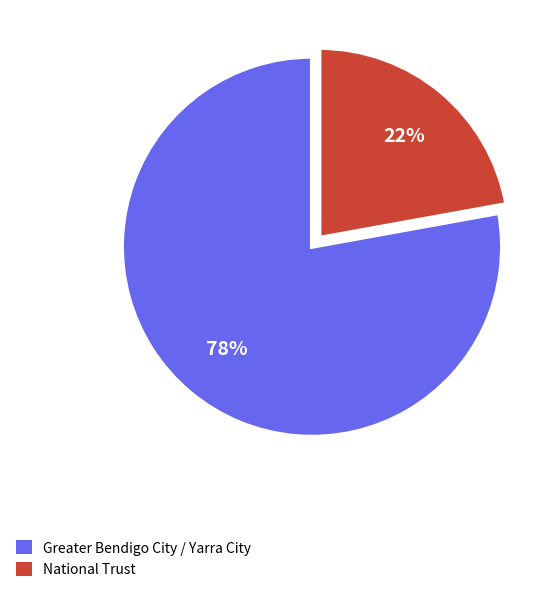

To the nearest percent, what is the average slice percentage?

50%